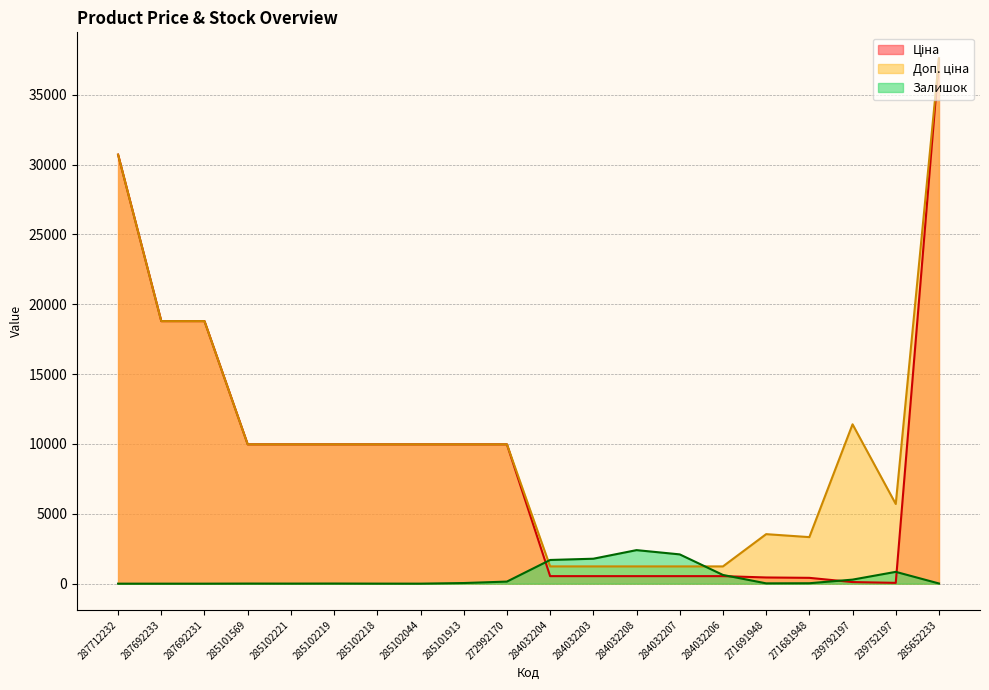

At which label is Залишок closest to 1200?

239752197